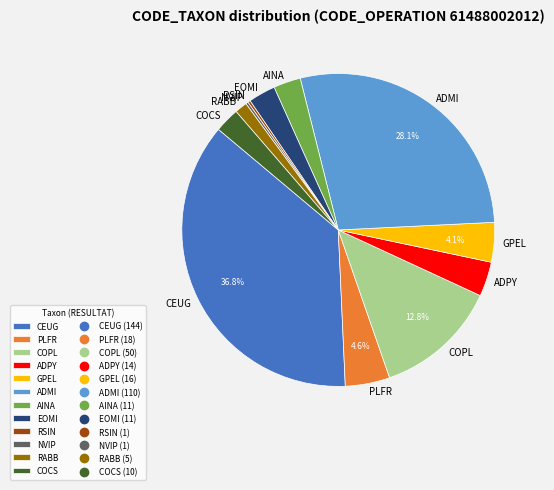

Approximately how many times larger is the value at AINA compared to ADPY?

0.8